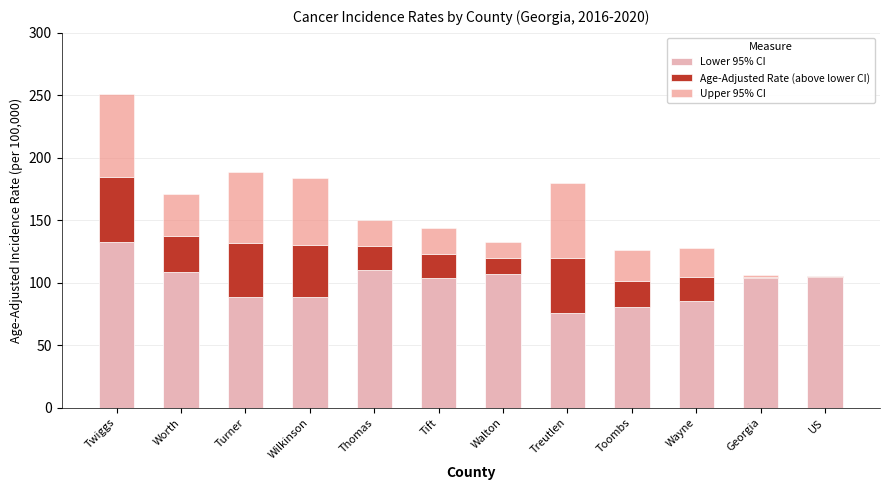

At which category is the sum across all series the highest?

Twiggs